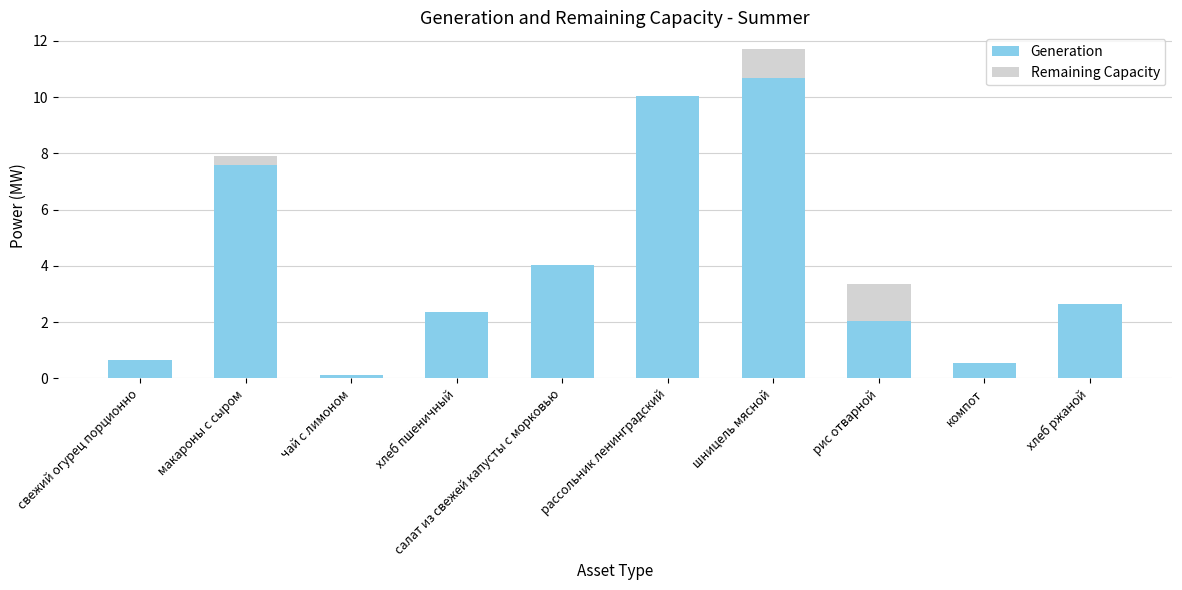

How many groups of bars are there?

10